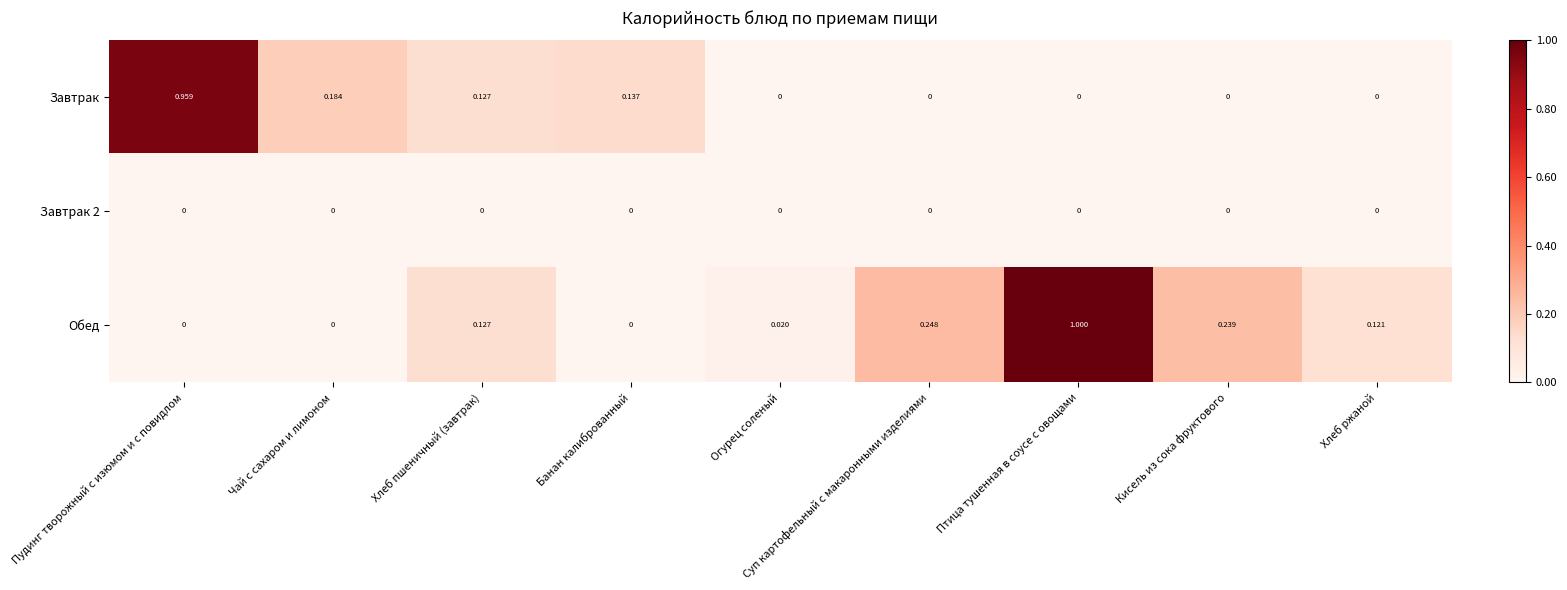

At how many categories does at least one series exceed 0?

9